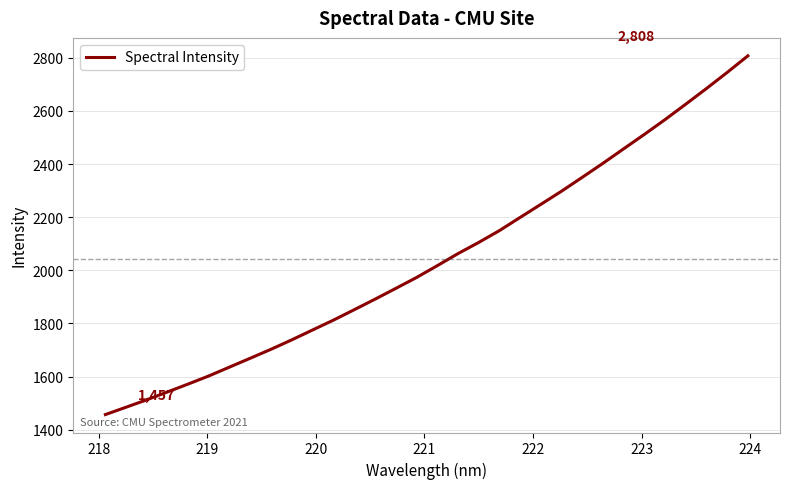

What is the greatest value displayed?

2807.8